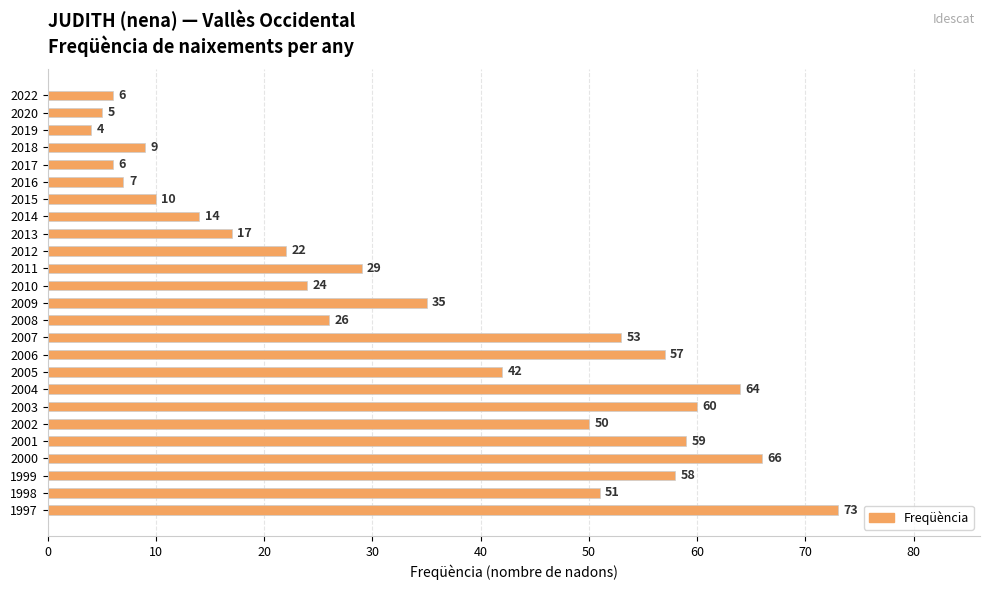

Between 2018 and 1997, which is larger?

1997